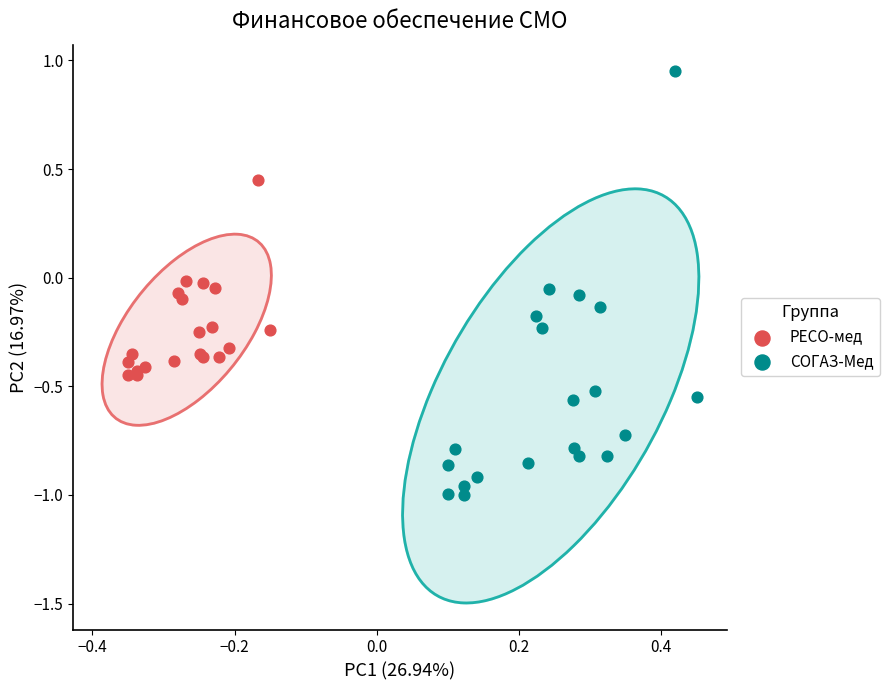

What are all the series names shown in the legend?

РЕСО-мед, СОГАЗ-Мед